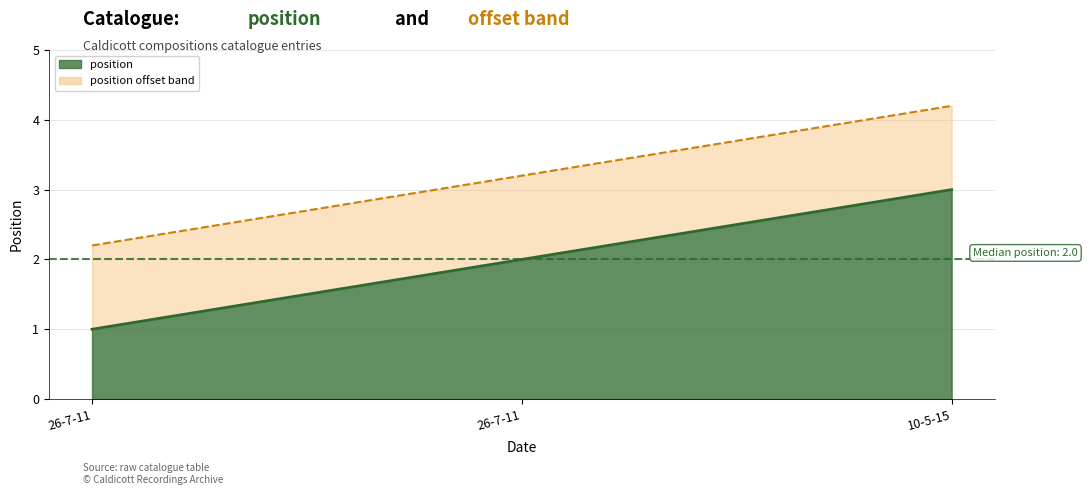

What is the change in value from 26-7-11 to 26-7-11?

+1